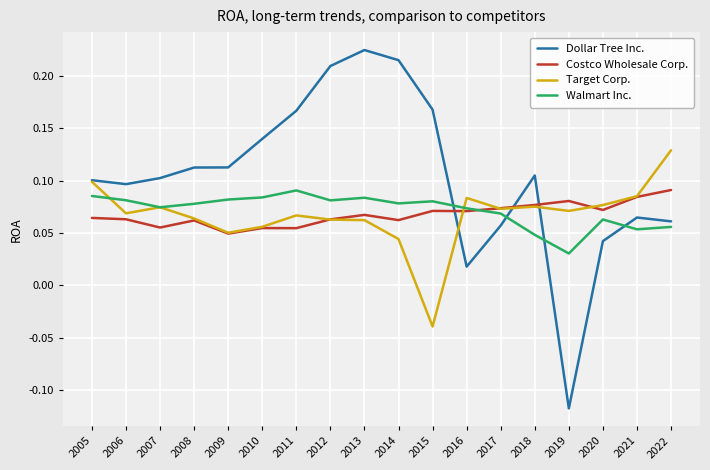

True or false: Dollar Tree Inc. has a value of 0.0 at 2008.

False